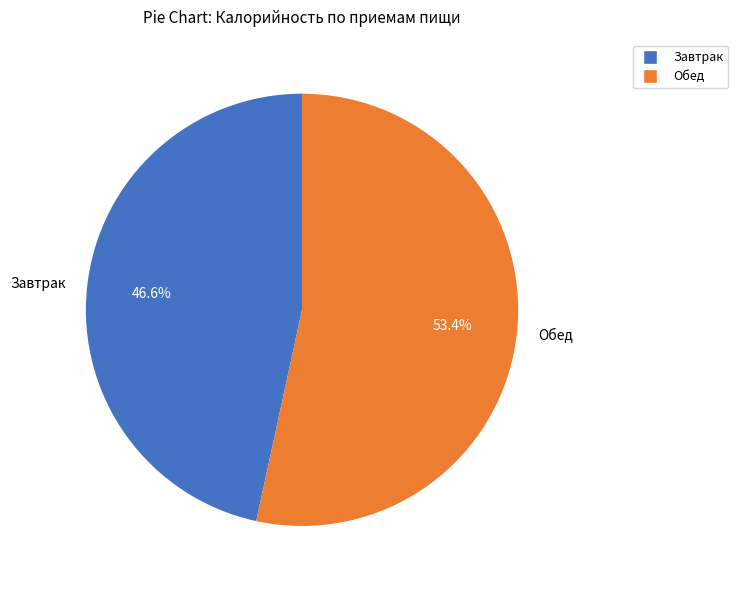

Which has a higher value, Завтрак or Обед?

Обед